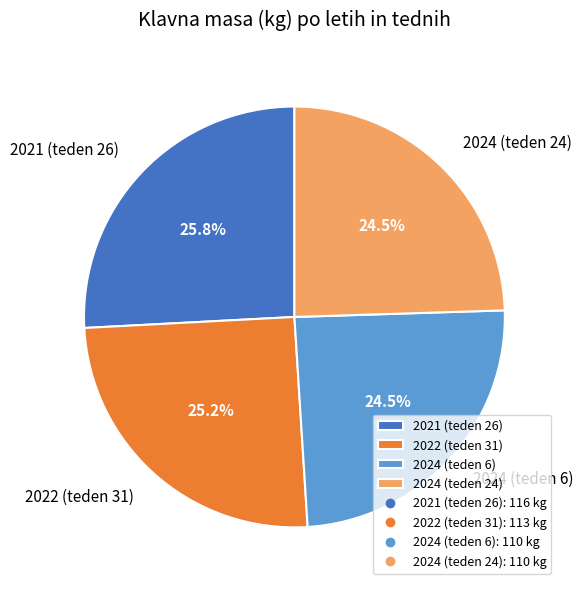

To the nearest percent, what is the difference between the 2024 (teden 6) and 2022 (teden 31) slice percentages?

1%